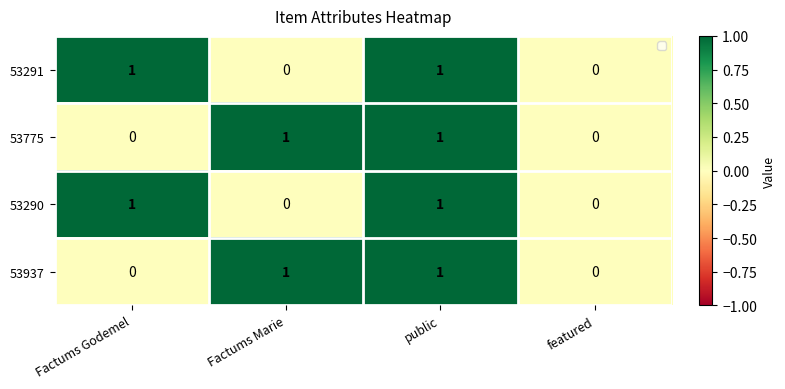

Is it true that 53937 equals 1 at featured?

False